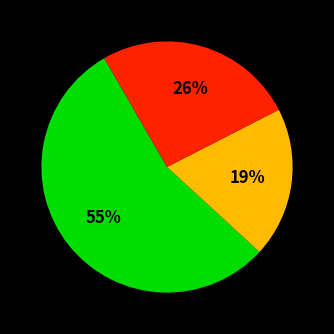

To the nearest percent, what is the average slice percentage?

33%